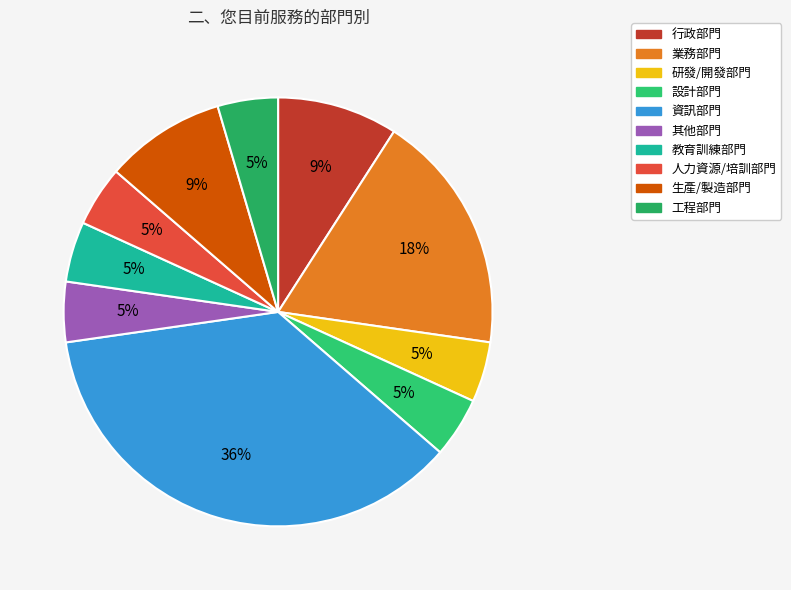

How many segments does this pie chart have?

10